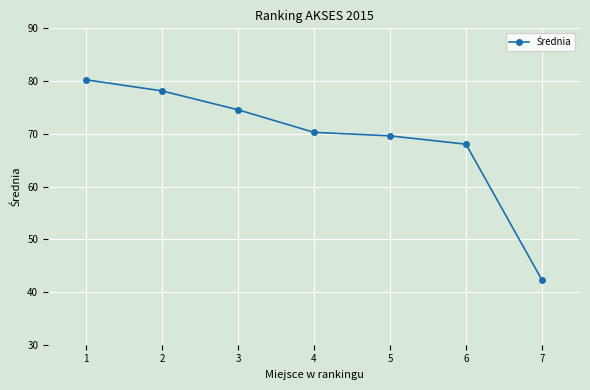

Approximately how many times larger is the value at 4 compared to 2?

0.9